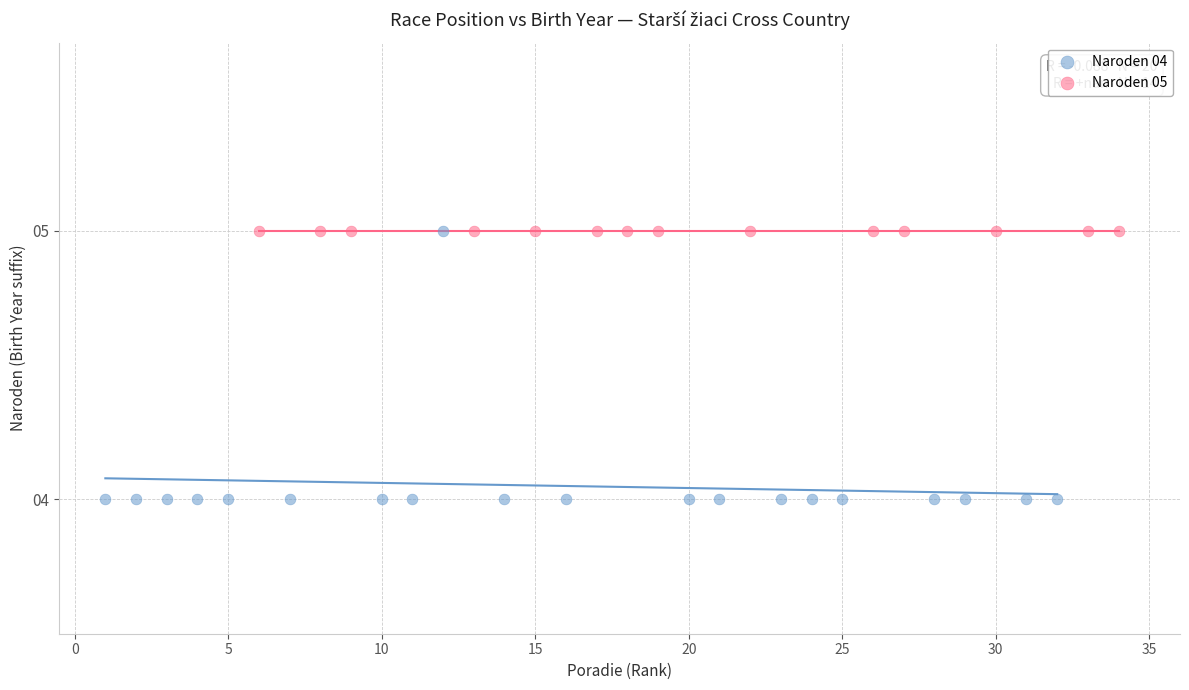

Which series contains the lowest Y value?

Naroden 04